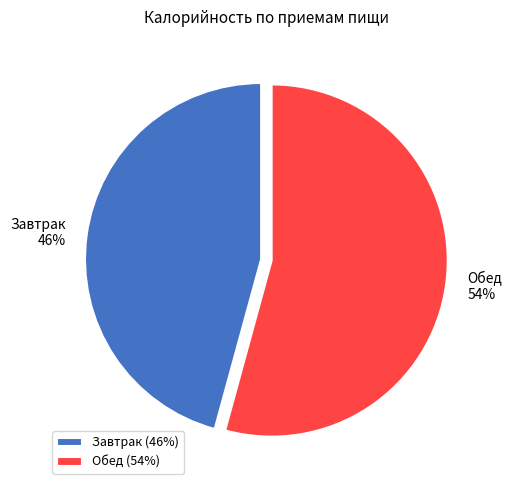

Which has a higher value, Завтрак or Обед?

Обед